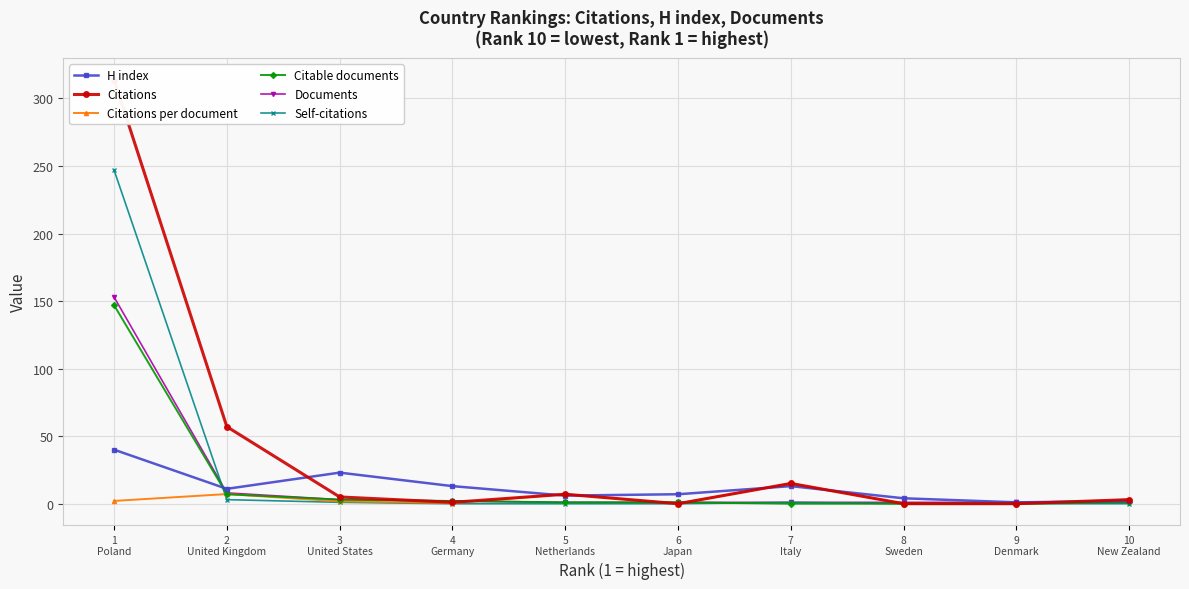

What is the difference between the Citable documents values at 5
Netherlands and 3
United States?

2.0